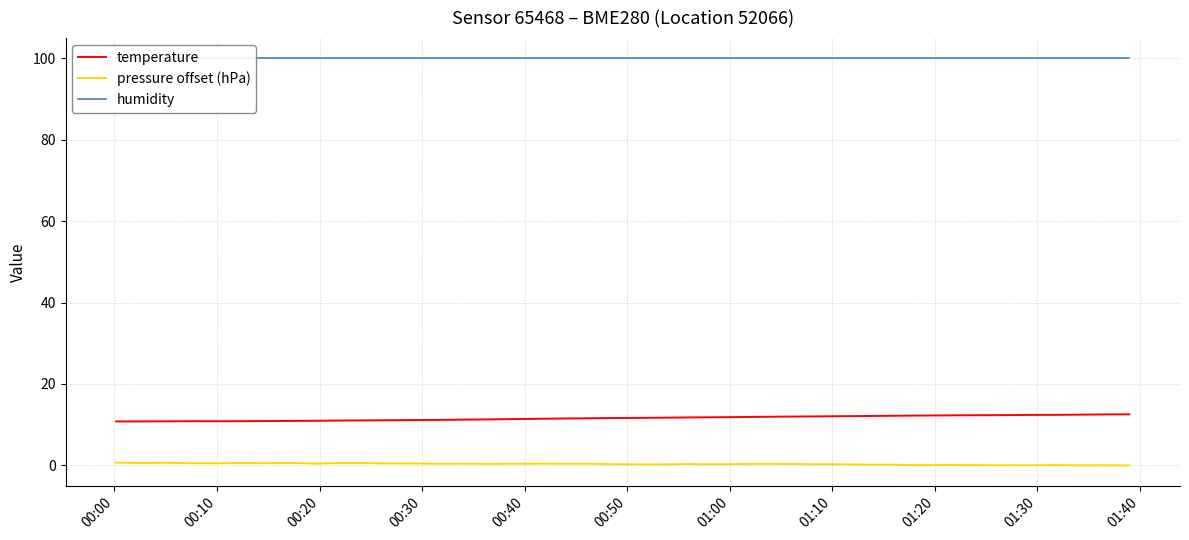

True or false: pressure offset (hPa) and temperature cross at least once.

False